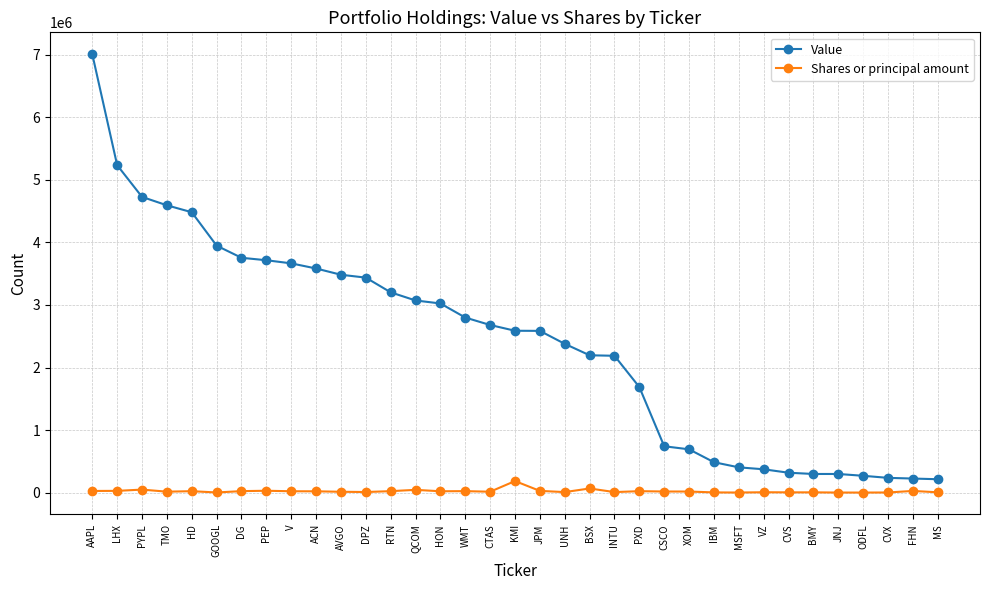

What is the sum of all Shares or principal amount values?

836660